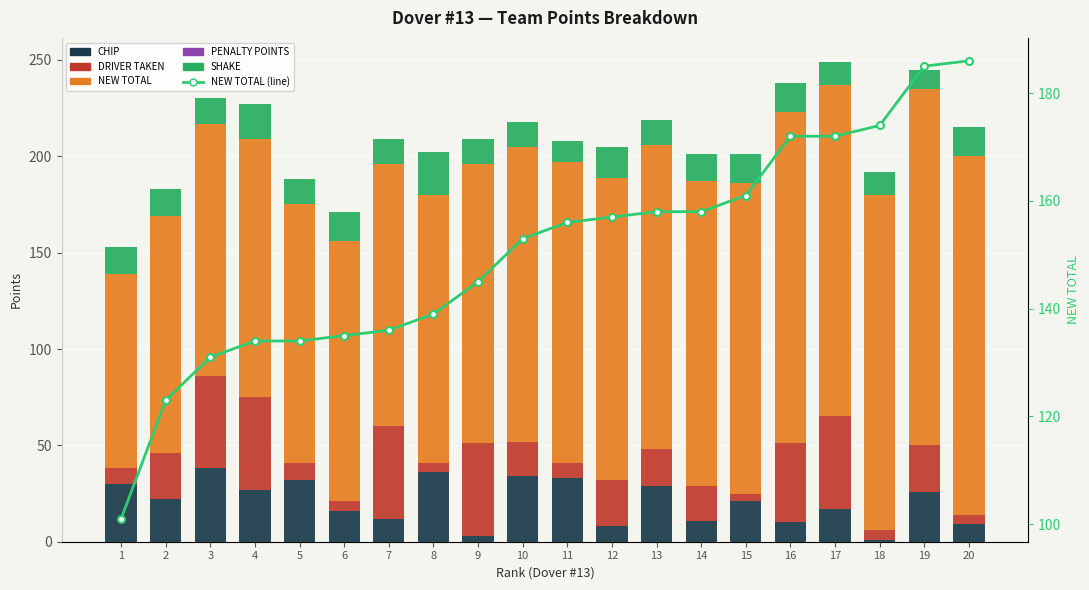

Which series has the widest spread of values?

NEW TOTAL